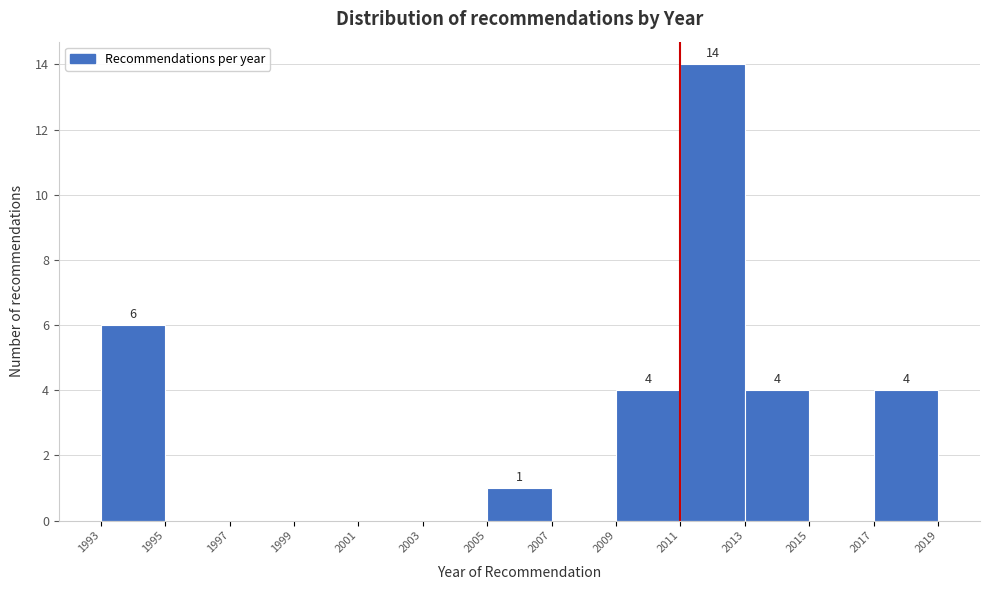

Over which range of the x-axis is the bar tallest?

2011 to 2013